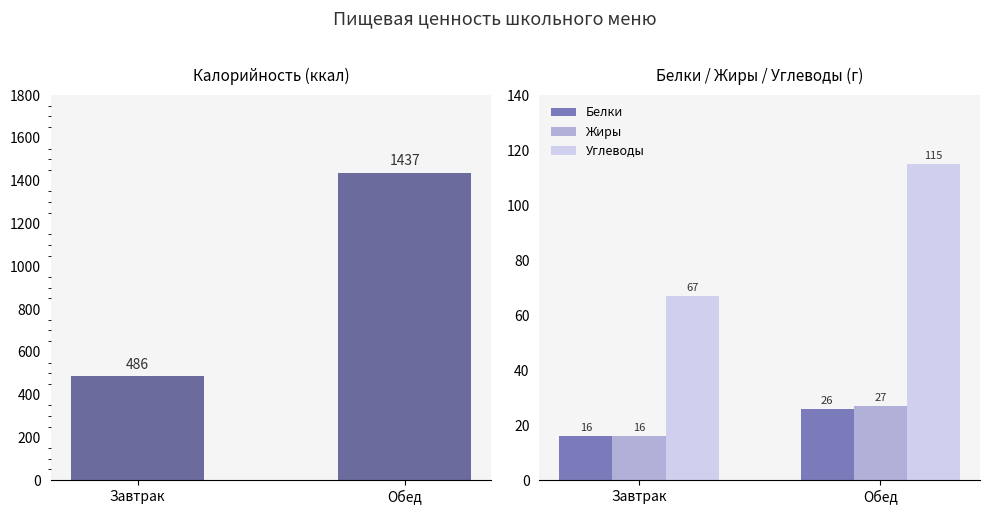

What are all the series names shown in the legend?

Калорийность, Белки, Жиры, Углеводы